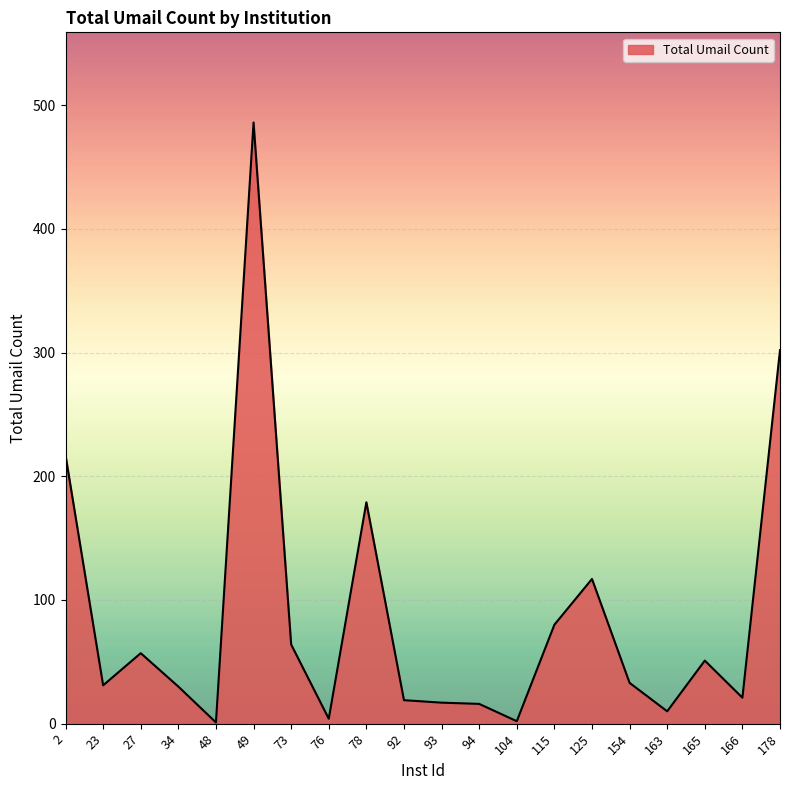

What is the change in value from 49 to 93?

-469